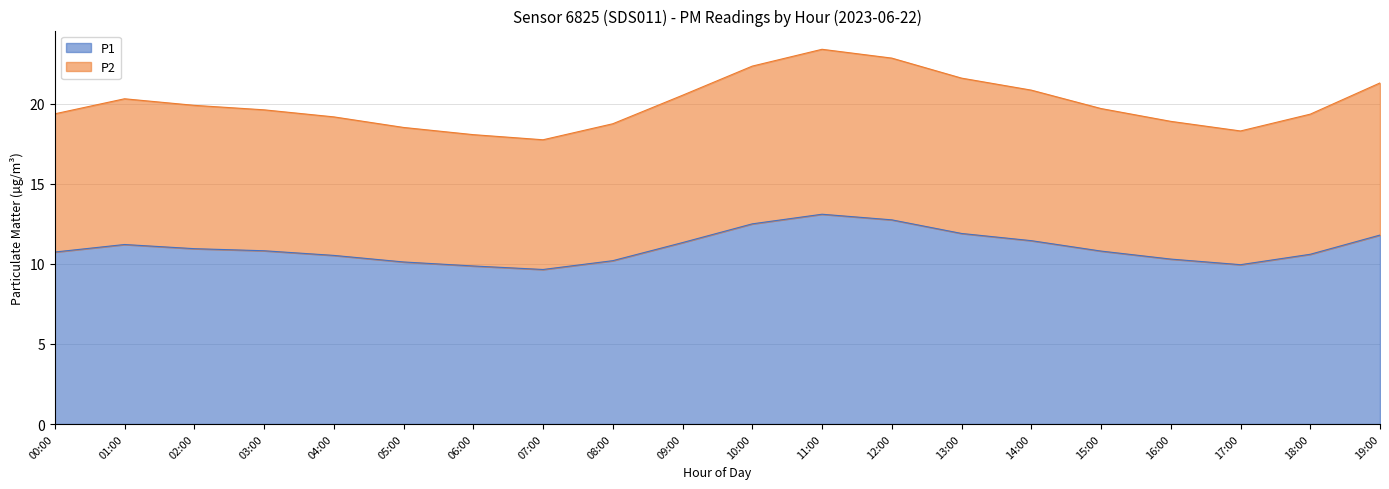

In P2, how many points are lower than both neighbors (excluding endpoints)?

2